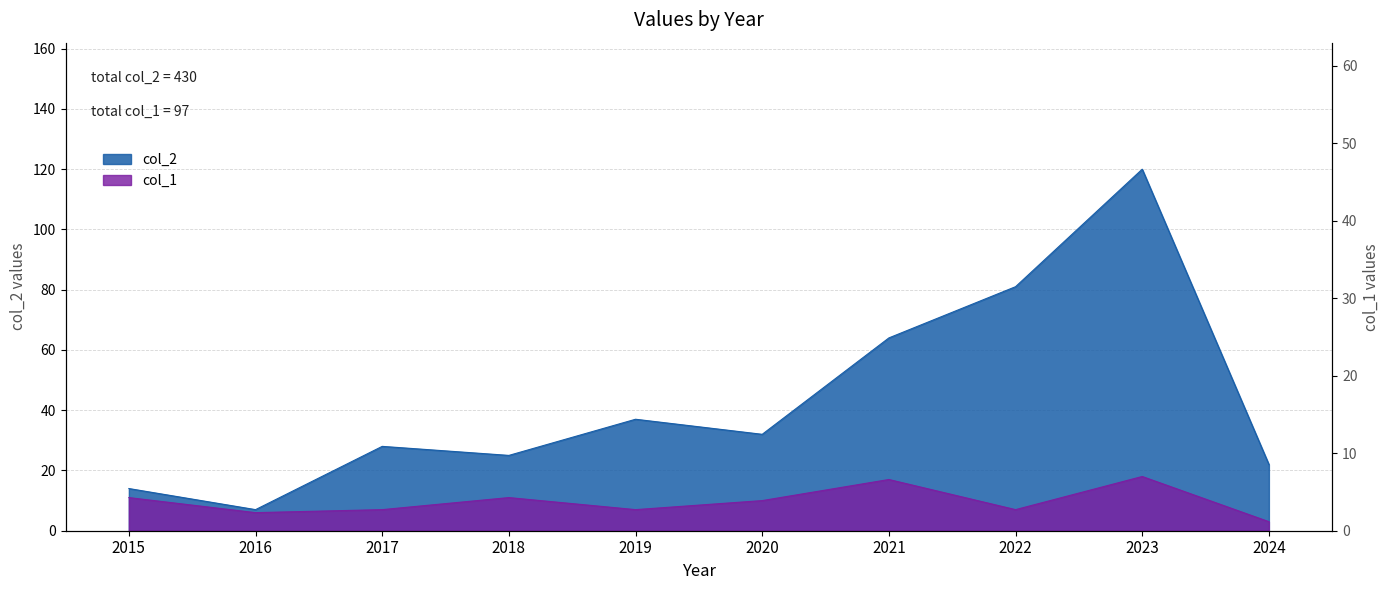

How many interior local valleys does the col_1 series have?

3